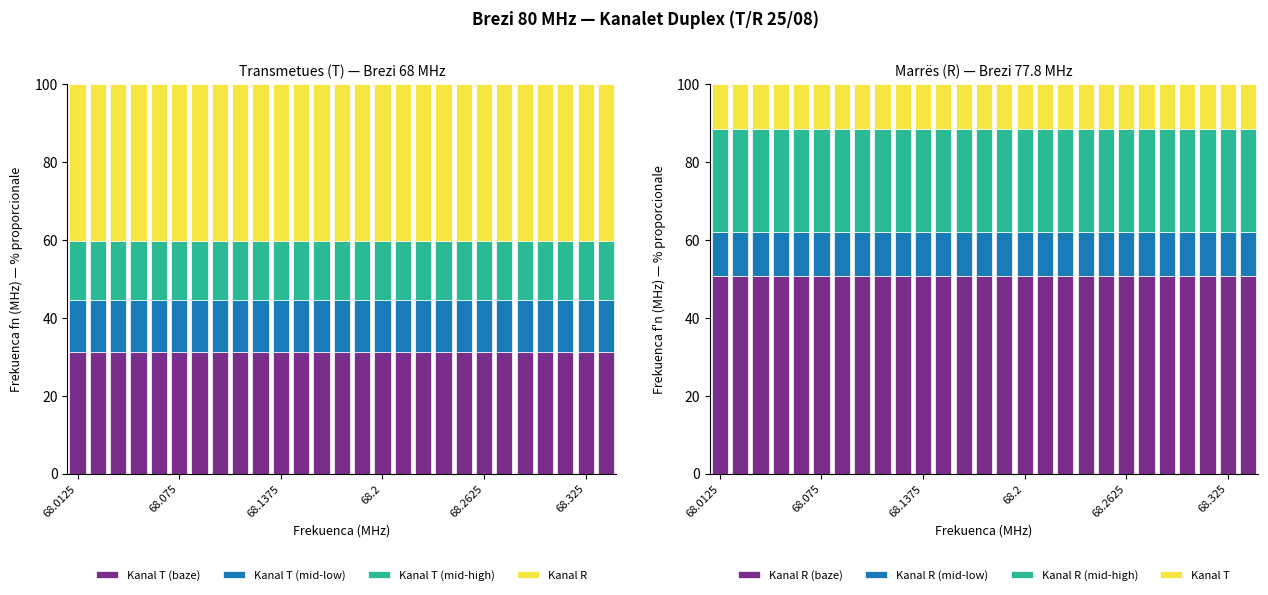

What is the sum of the Frekuenca f'n (MHz) values at 68.3 and 68.2375?

23.1